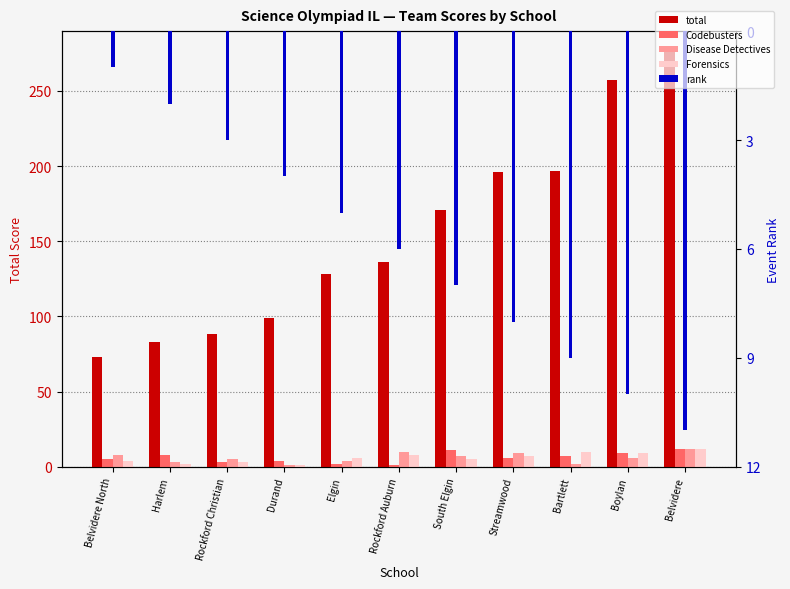

What position from the left is Rockford Auburn?

6